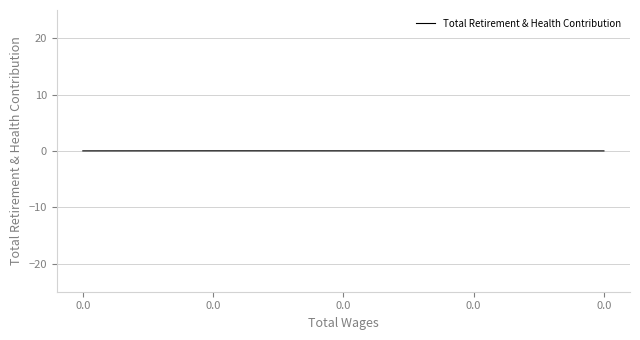

How many values are between 0 and 1?

3